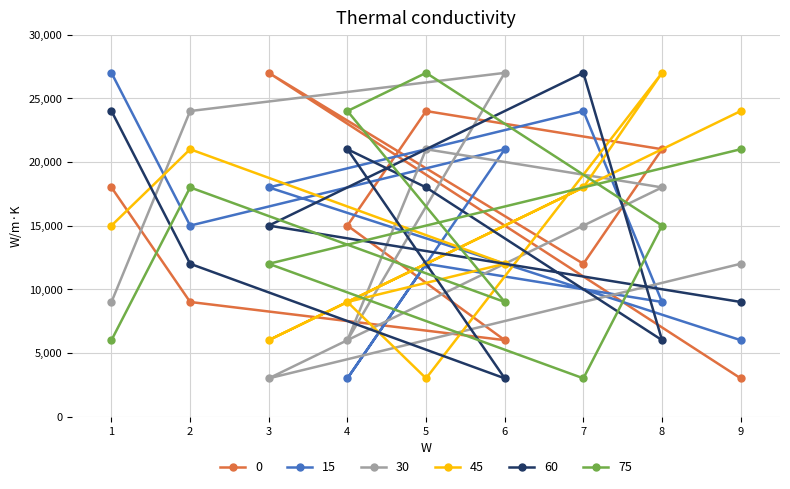

List the labels in order of 75 value, largest first.

5, 4, 9, 2, 8, 3, 6, 1, 7